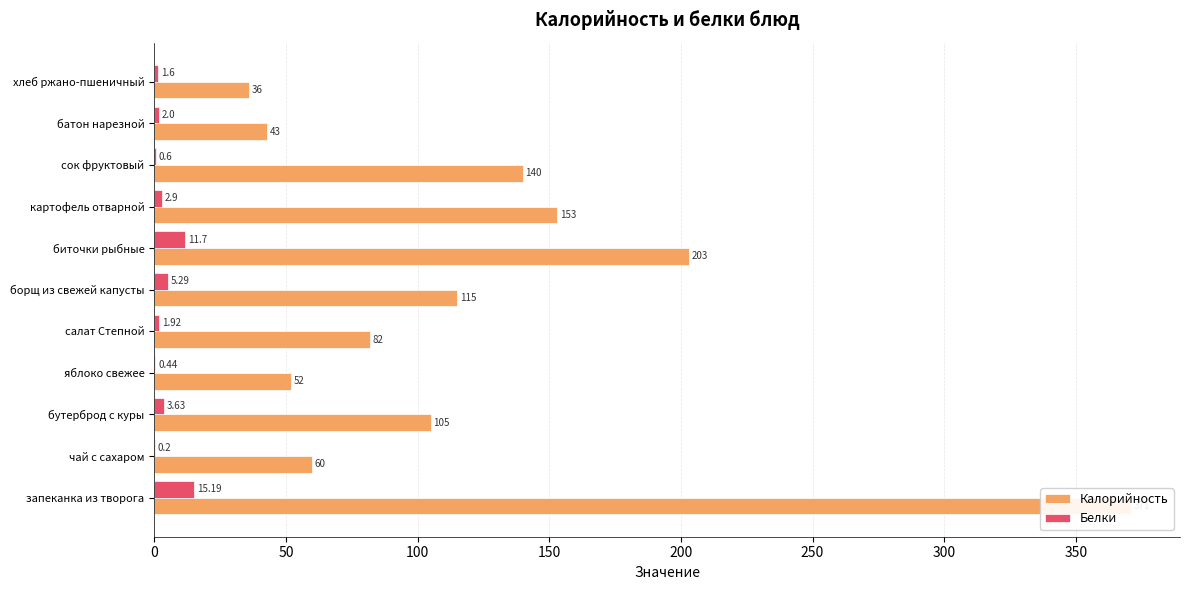

Which series has the largest range (max minus min)?

Калорийность